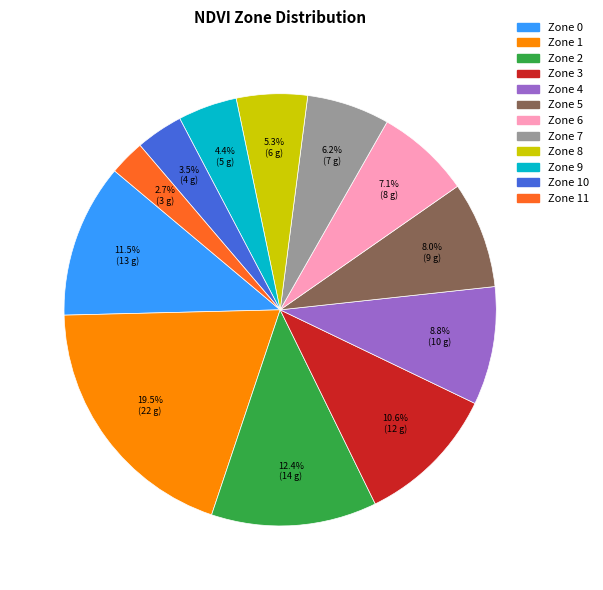

Is there any slice that represents more than half of the pie?

No